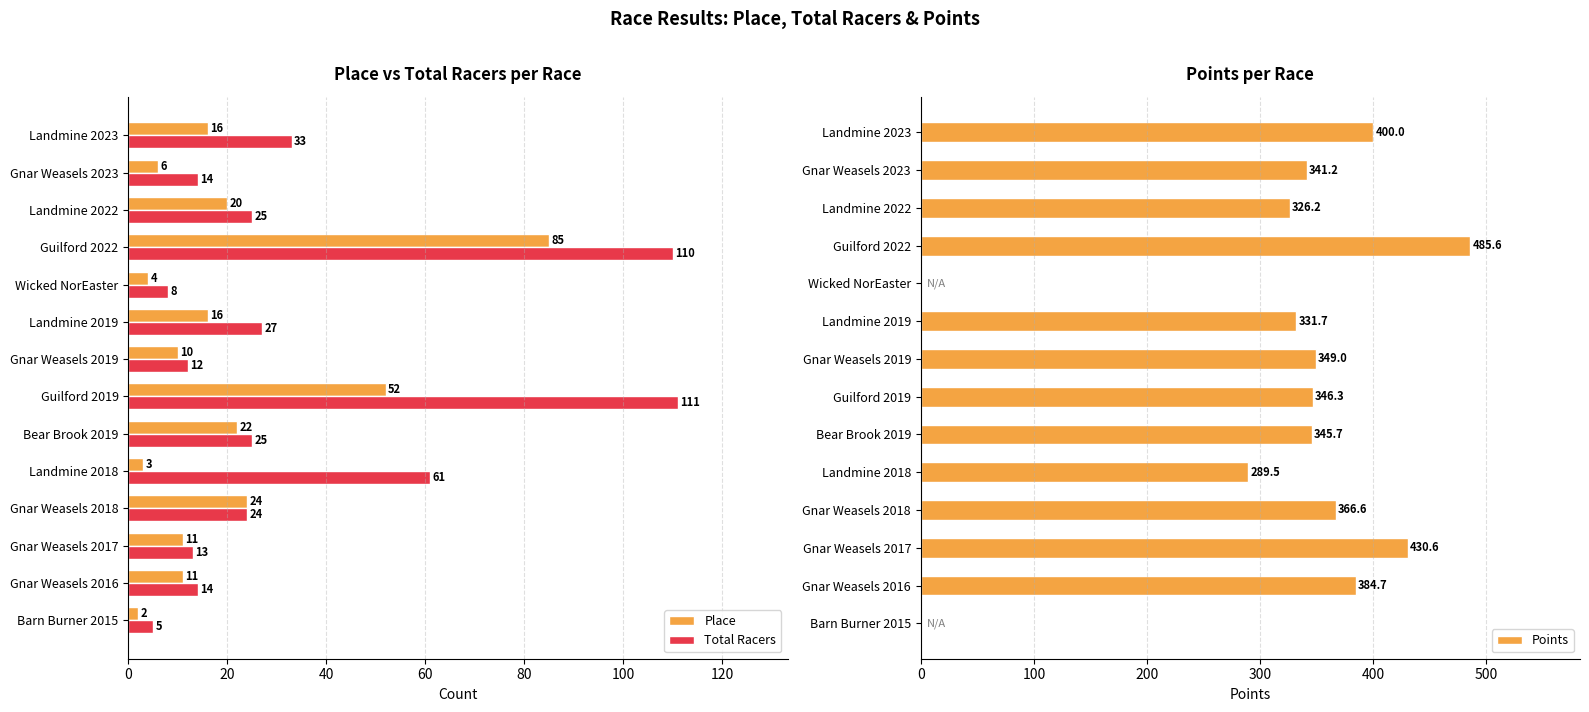

What is the difference between the Total Racers values at Guilford 2022 and Wicked NorEaster?

102